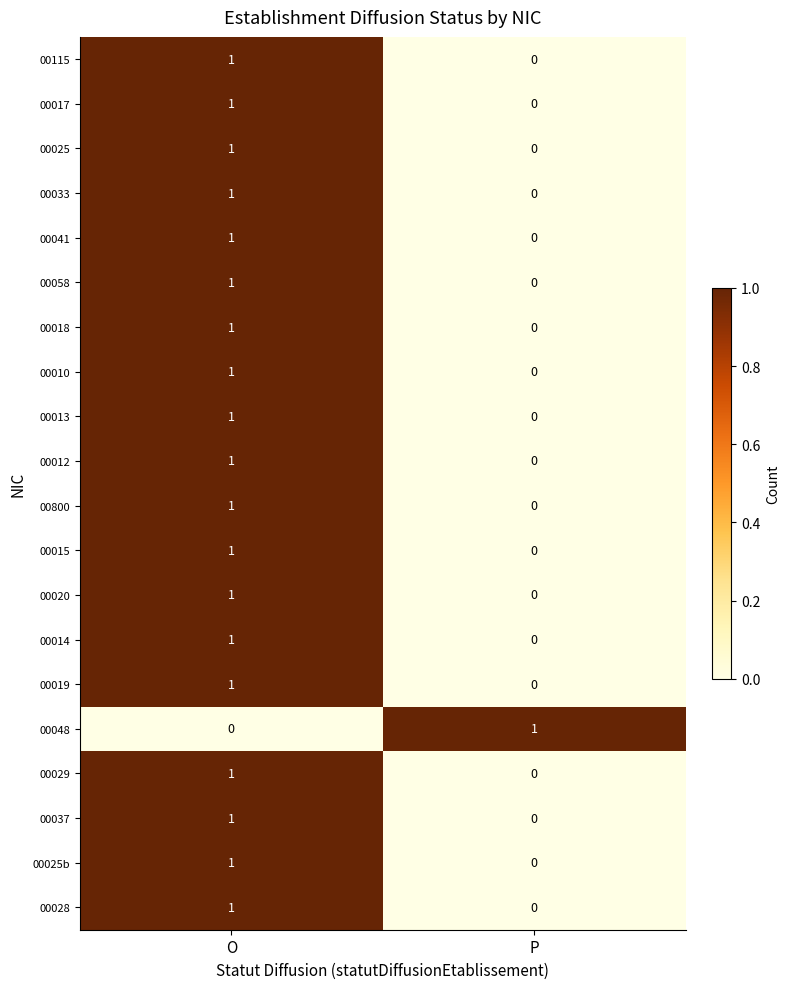

The 00058 series shows 0 at P. True or false?

True